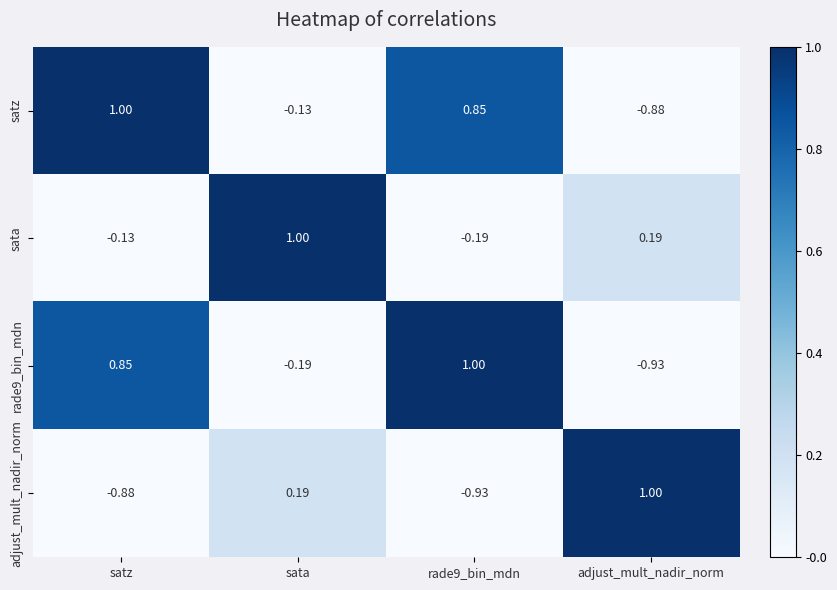

At which category is the sum across all series the highest?

sata